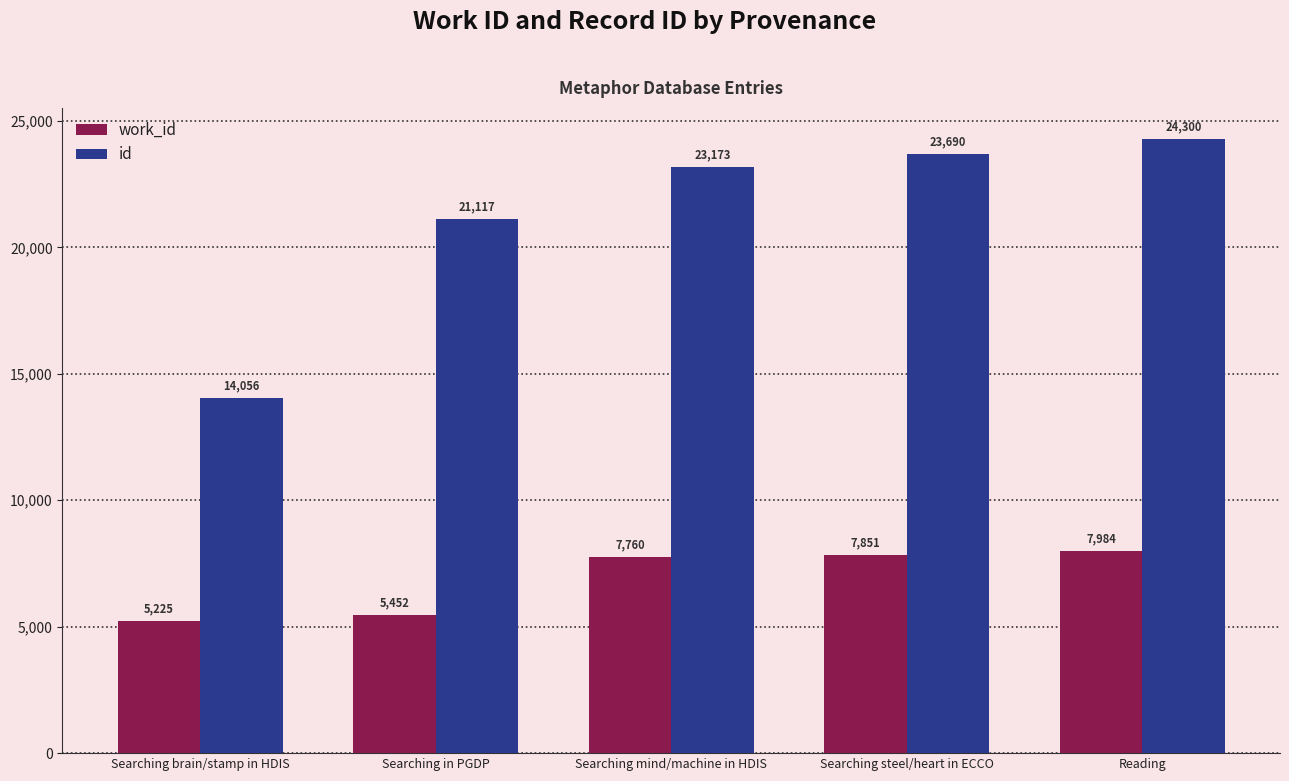

What is the label of the 2nd bar from the left?

Searching in PGDP